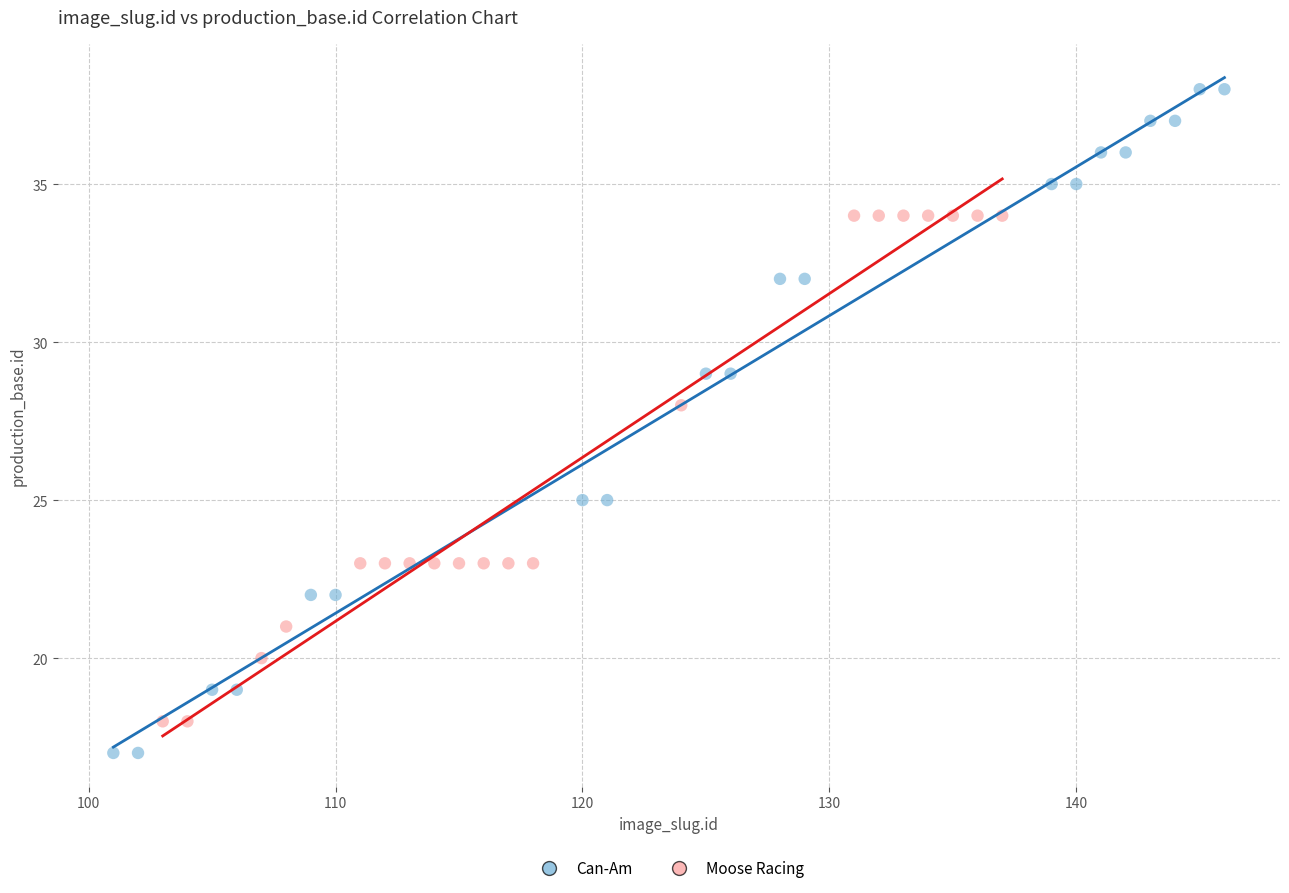

Which series contains the highest Y value?

Can-Am